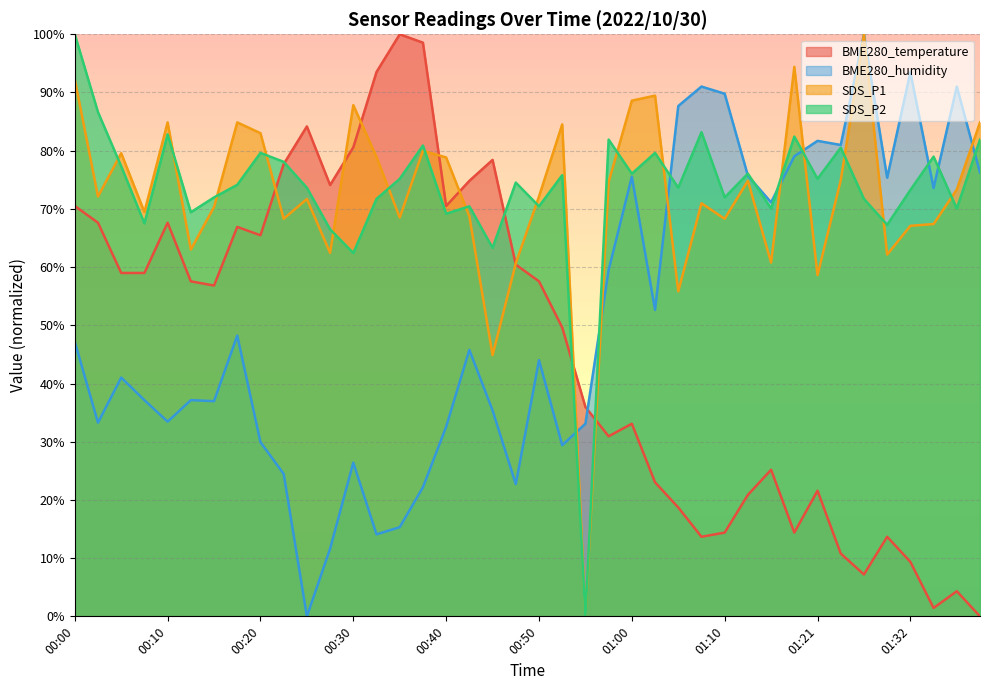

Reading left to right, extract all data points from this chart.

BME280_temperature: 70.5	67.6	59.0	59.0	67.6	57.6	56.8	66.9	65.5	77.7	84.2	74.1	80.6	93.5	100.0	98.6	70.5	74.8	78.4	60.4	57.6	49.6	36.0	30.9	33.1	23.0	18.7	13.7	14.4	20.9	25.2	14.4	21.6	10.8	7.2	13.7	9.4	1.4	4.3	0.0
BME280_humidity: 47.2	33.3	41.0	37.1	33.5	37.1	37.0	48.2	29.9	24.5	0.0	11.6	26.4	14.1	15.3	22.2	32.6	45.8	35.4	22.7	44.0	29.4	33.1	59.5	75.5	52.6	87.7	91.0	89.8	75.7	71.1	79.0	81.7	81.0	100.0	75.4	93.5	73.6	91.0	76.2
SDS_P1: 92.3	72.1	79.6	69.5	84.9	63.0	70.3	84.9	83.0	68.3	71.7	62.5	87.8	78.9	68.5	80.0	78.8	68.7	44.9	60.6	72.1	84.5	0.0	74.6	88.6	89.5	55.8	71.0	68.3	74.8	60.8	94.4	58.6	74.9	100.0	62.2	67.1	67.4	73.3	84.9
SDS_P2: 100.0	86.6	77.3	67.5	82.8	69.4	72.0	74.1	79.6	78.1	73.6	66.5	62.4	71.7	75.2	80.9	69.2	70.4	63.3	74.5	70.4	75.8	0.0	81.9	76.1	79.6	73.6	83.2	72.0	76.1	70.1	82.4	75.2	80.5	71.7	67.3	73.2	79.0	70.1	81.9